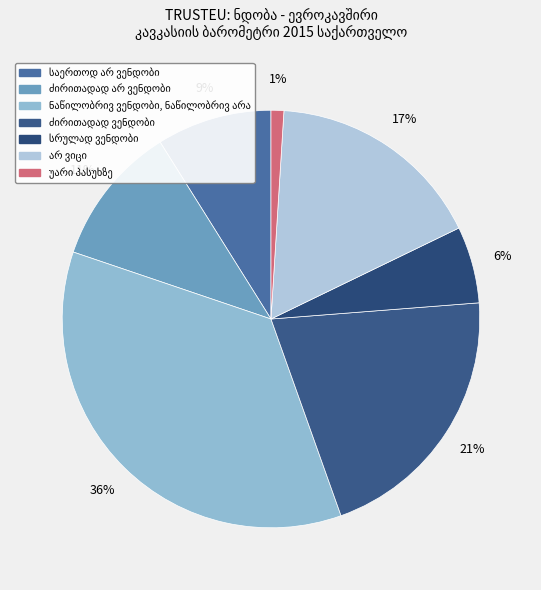

Does საერთოდ არ ვენდობი represent more than half of the total?

No